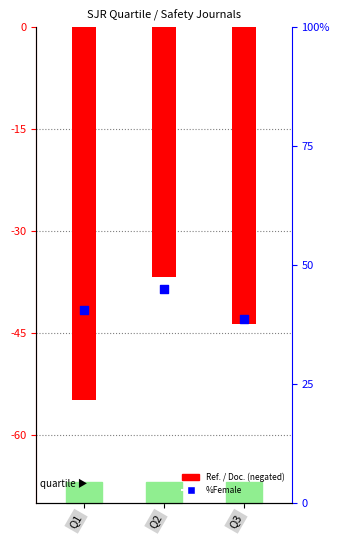

What are all the series names shown in the legend?

Ref. / Doc. (negated), %Female